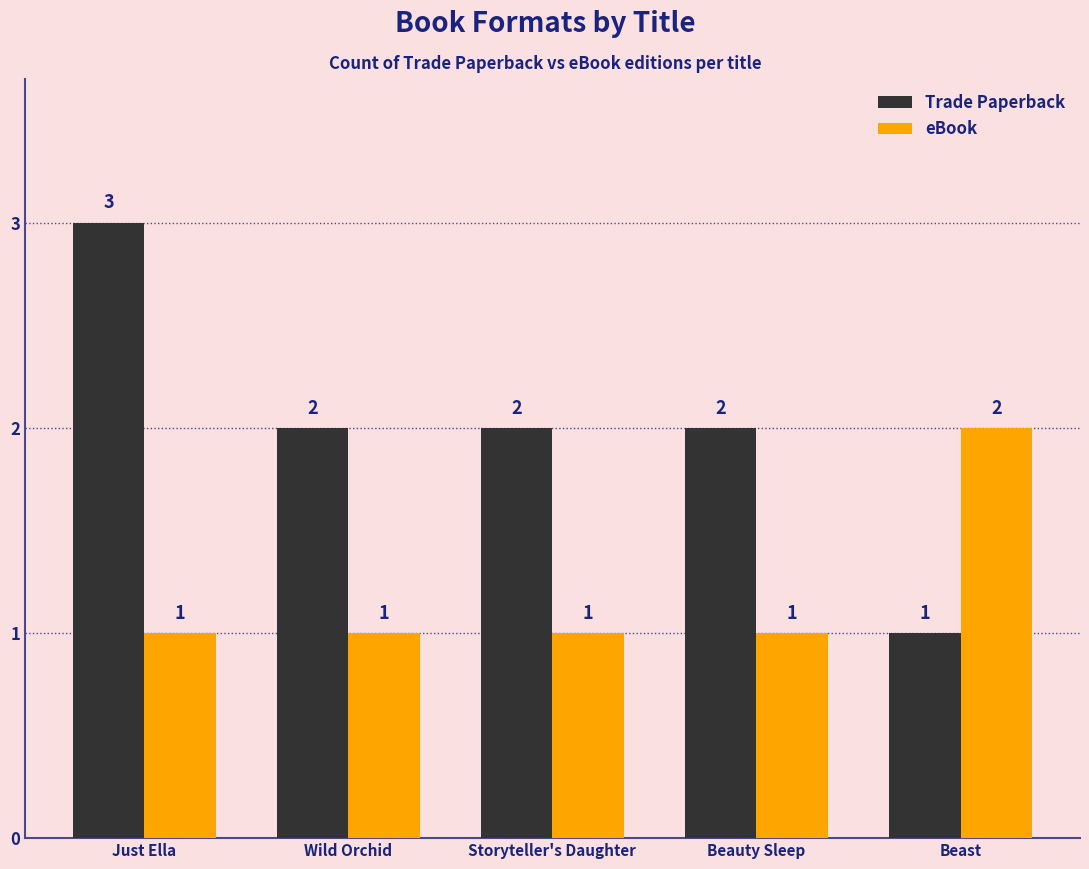

True or false: eBook has a value of 1 at Storyteller's Daughter.

True